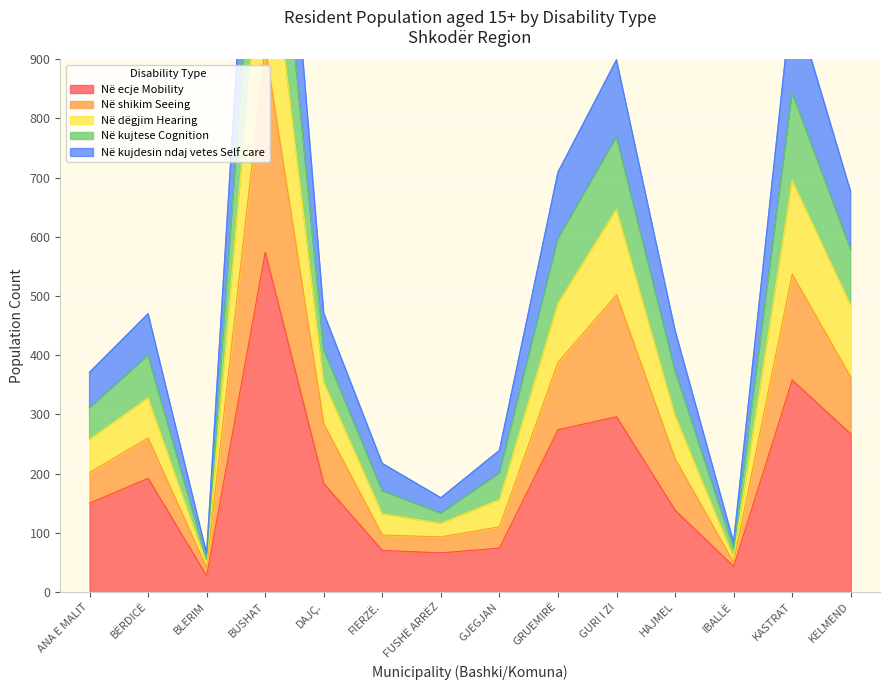

Does the chart display data point markers on the line(s)?

No